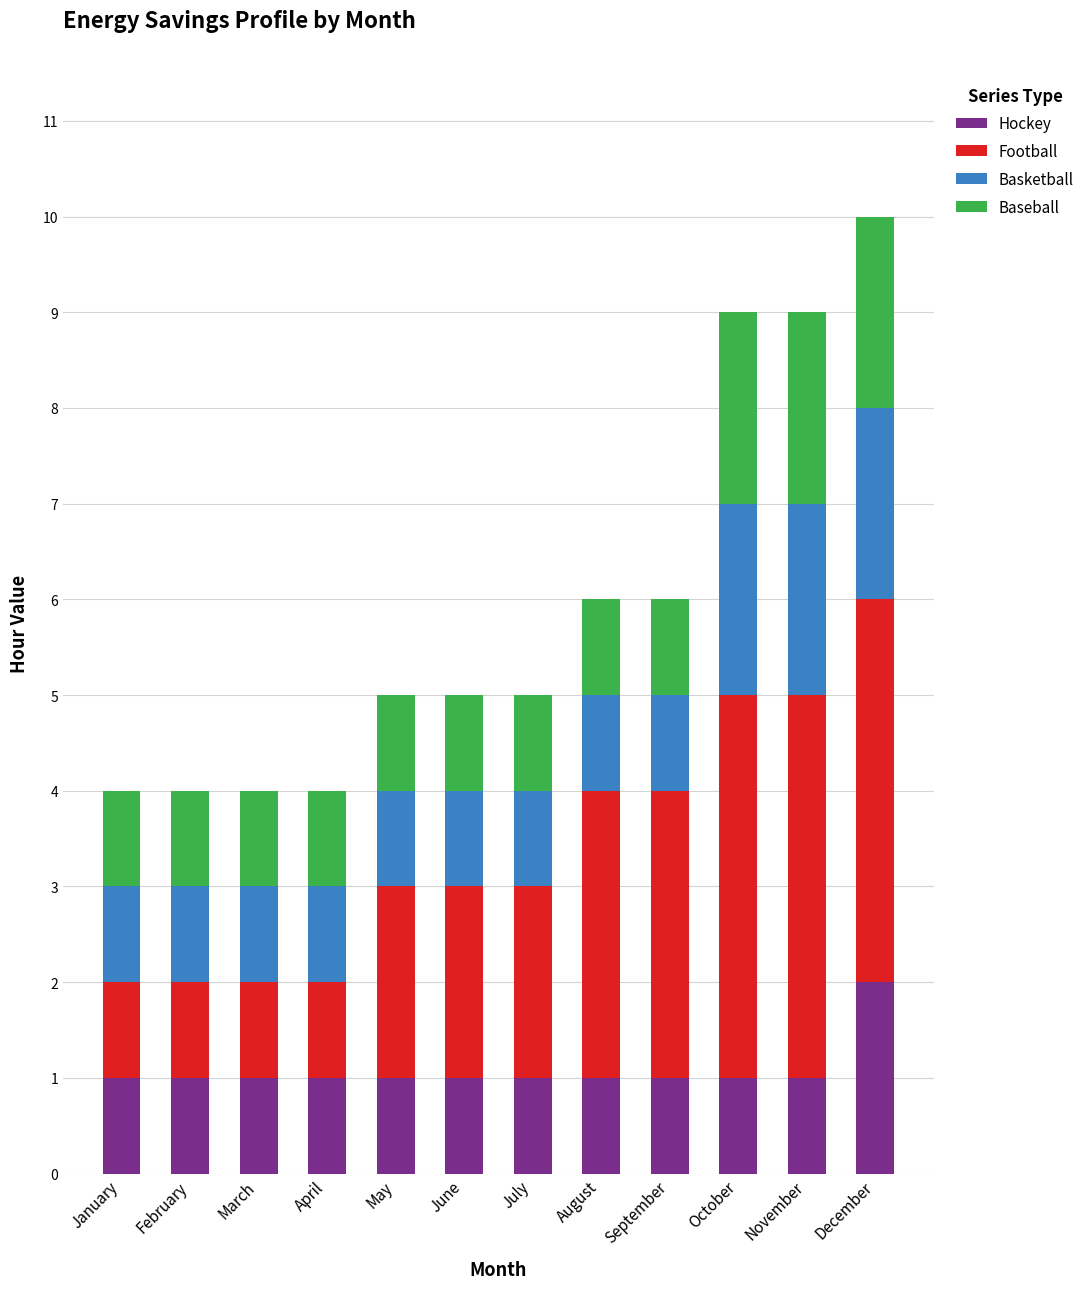

Which category has the highest value in the Hockey series?

December